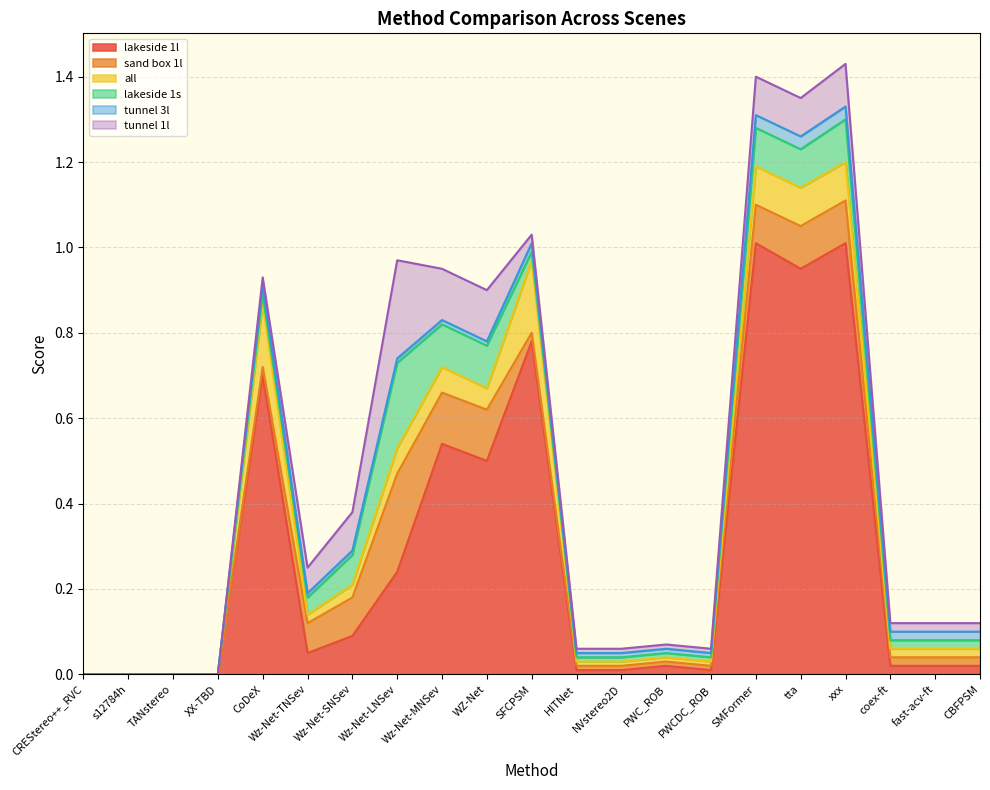

What is the label of the 15th point from the right?

Wz-Net-SNSev